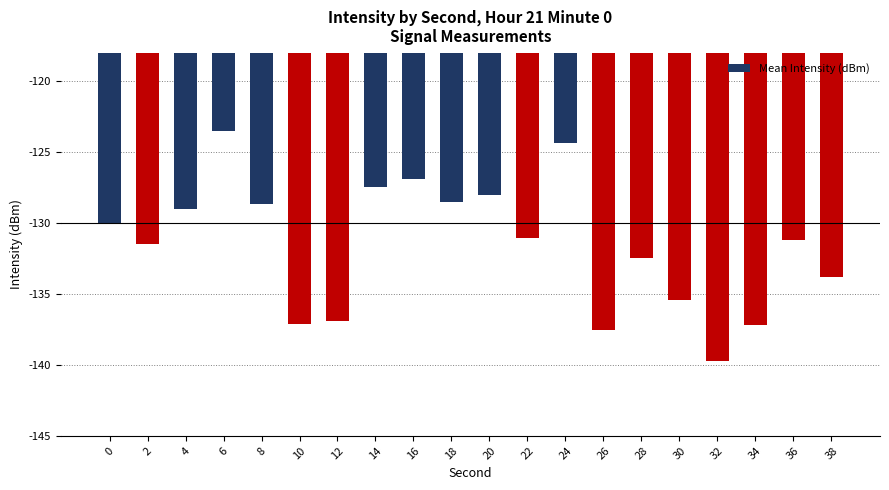

What is the change in value from 4 to 26?

-8.6